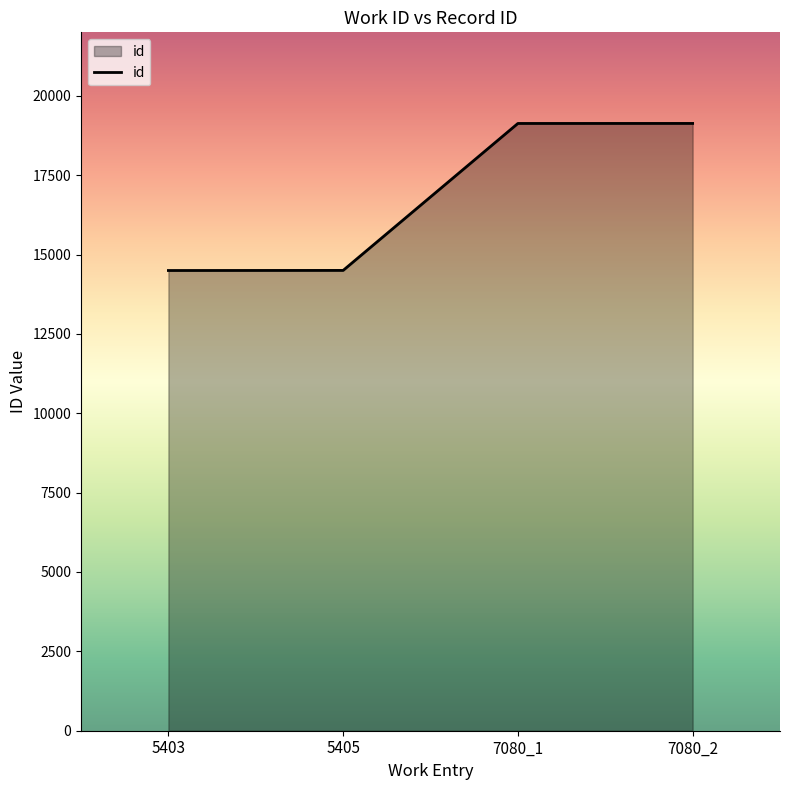

What is the change in value from 5405 to 7080_1?

+4629